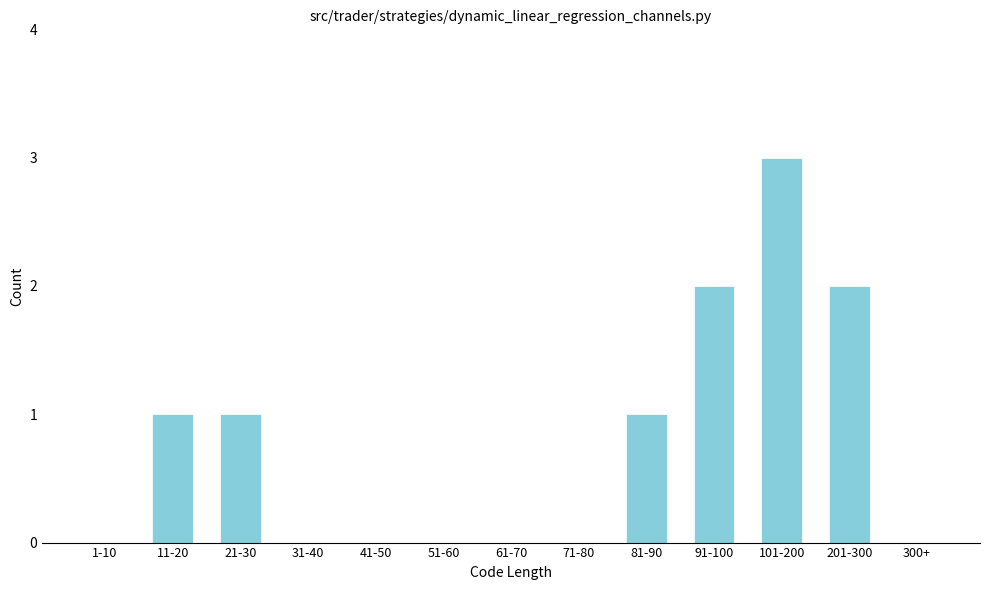

Reading left to right, list all the values displayed in this chart.

1-10=0	11-20=1	21-30=1	31-40=0	41-50=0	51-60=0	61-70=0	71-80=0	81-90=1	91-100=2	101-200=3	201-300=2	300+=0